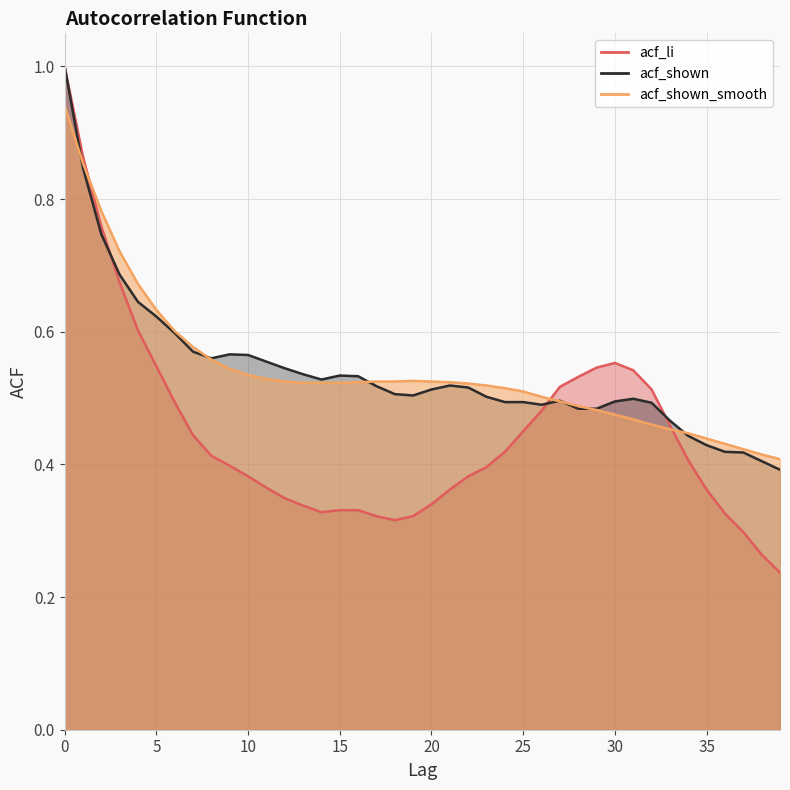

Where is acf_shown_smooth nearest to the value 0?

39